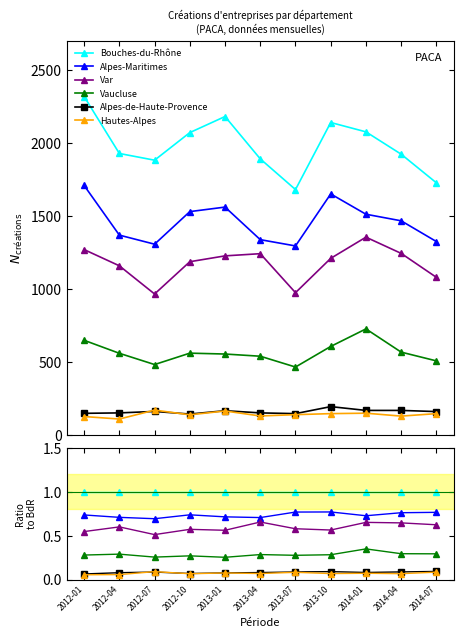

How many interior local valleys does the Hautes-Alpes series have?

4